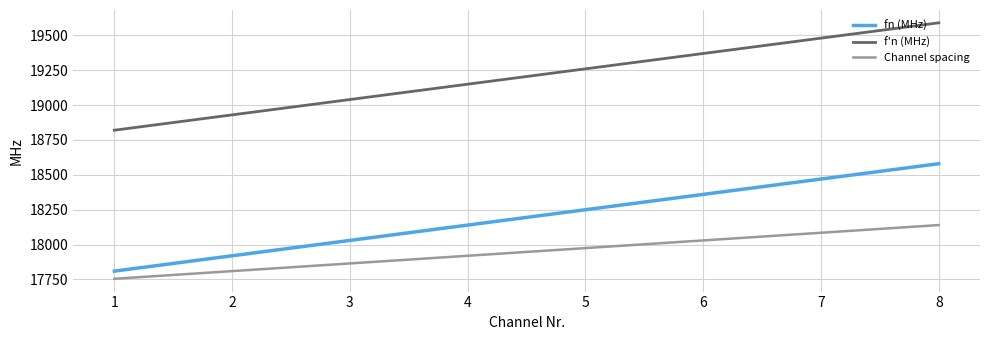

True or false: Channel spacing has a value of 17865 at 3.

True